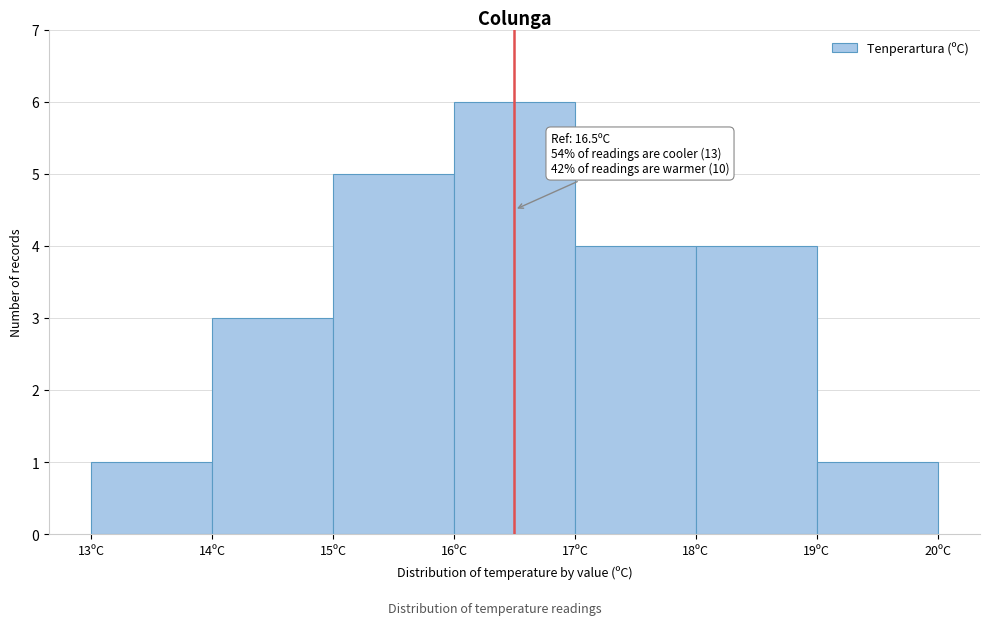

Which range on the x-axis has the tallest bar?

16 to 17